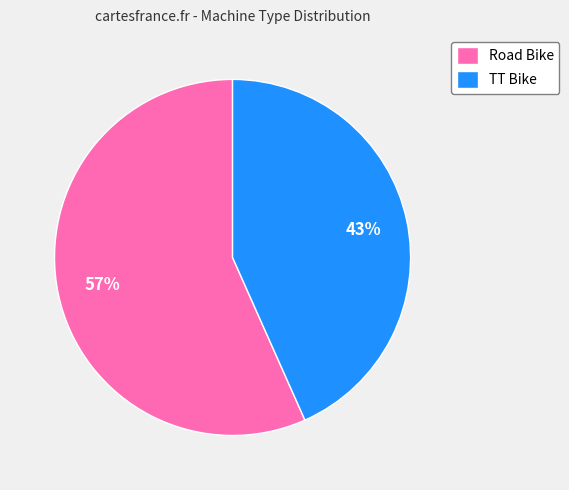

True or false: Road Bike accounts for 57% of the total.

True